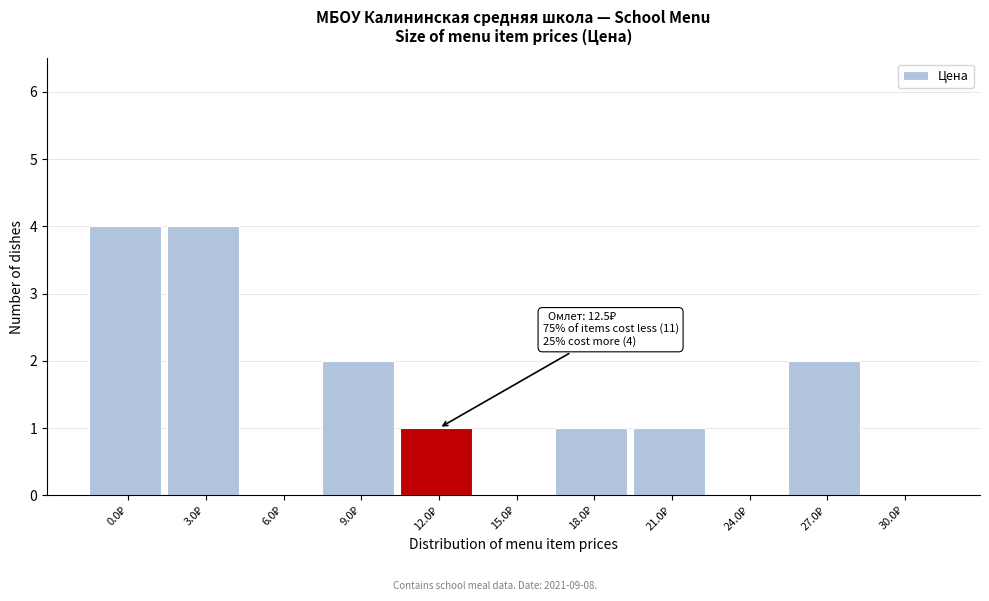

What is the maximum value shown in the chart?

4